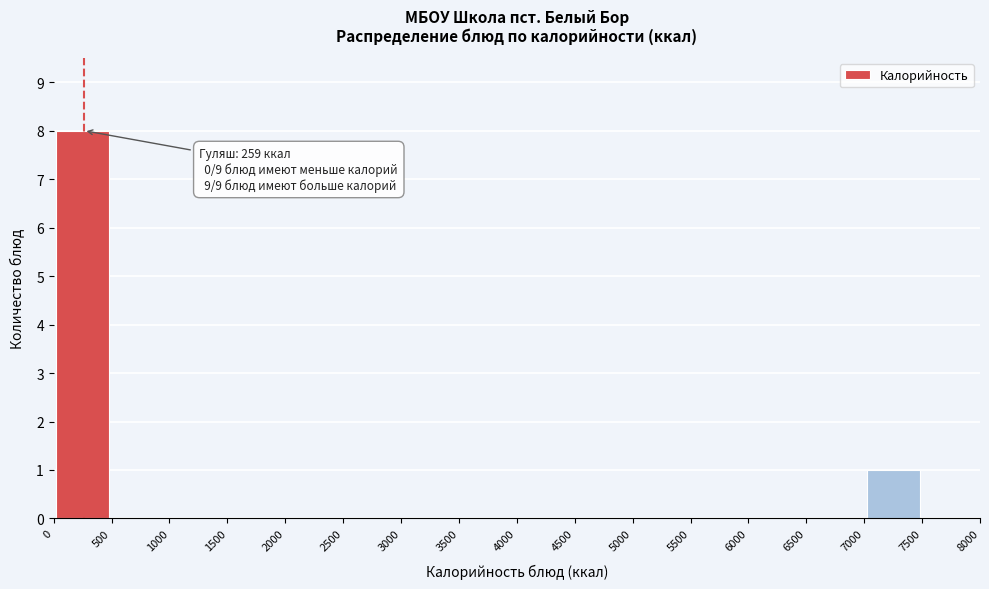

Over which range of the x-axis is the bar tallest?

0 to 500